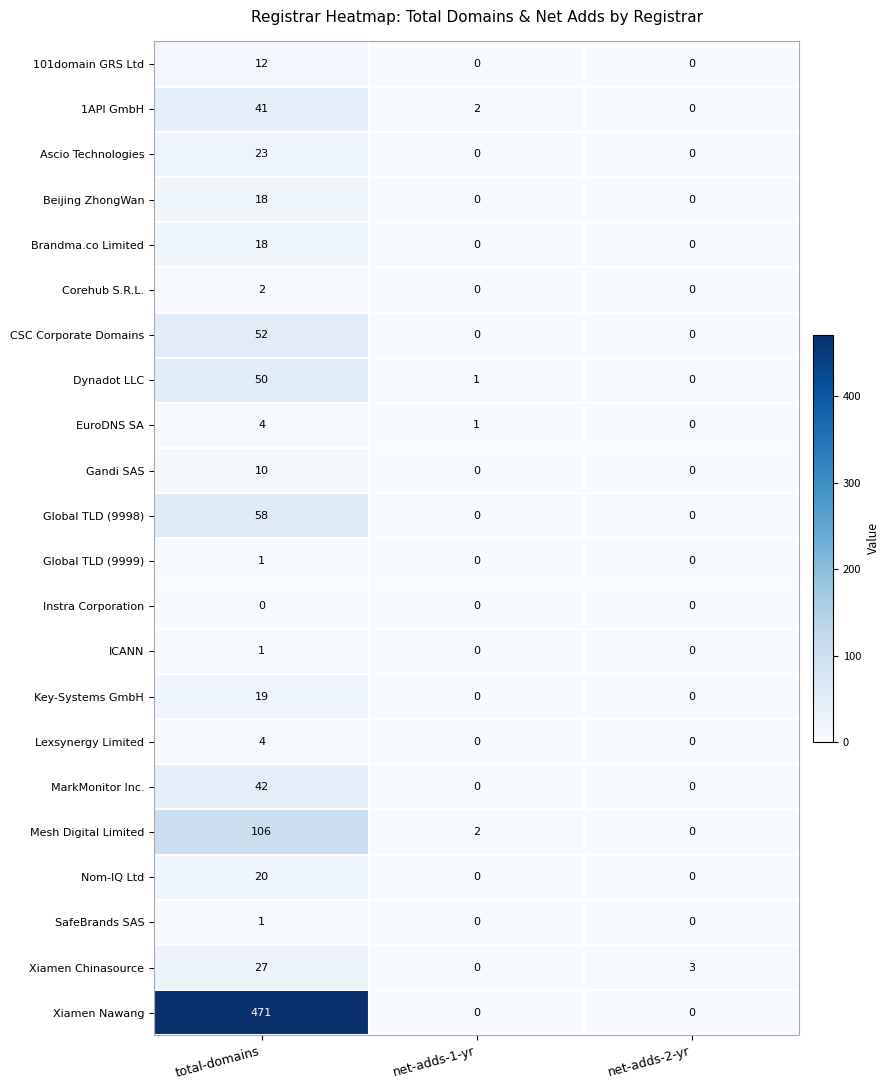

True or false: Corehub S.R.L. has a value of 3 at total-domains.

False